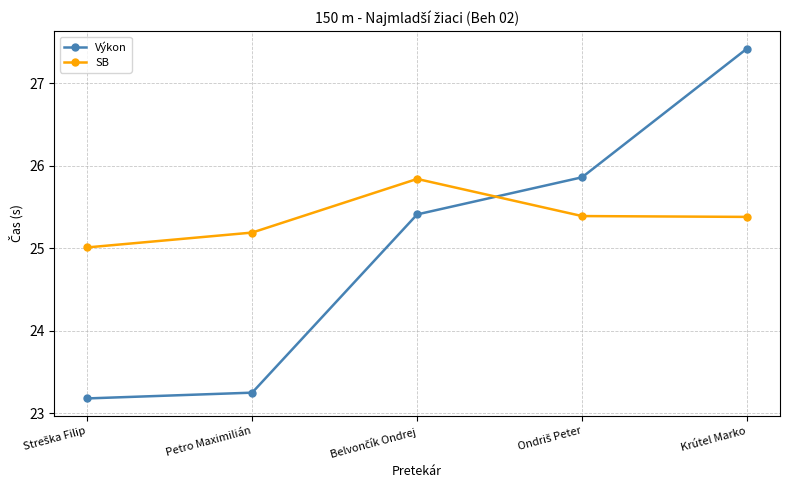

In SB, how many points are higher than both neighbors (excluding endpoints)?

1